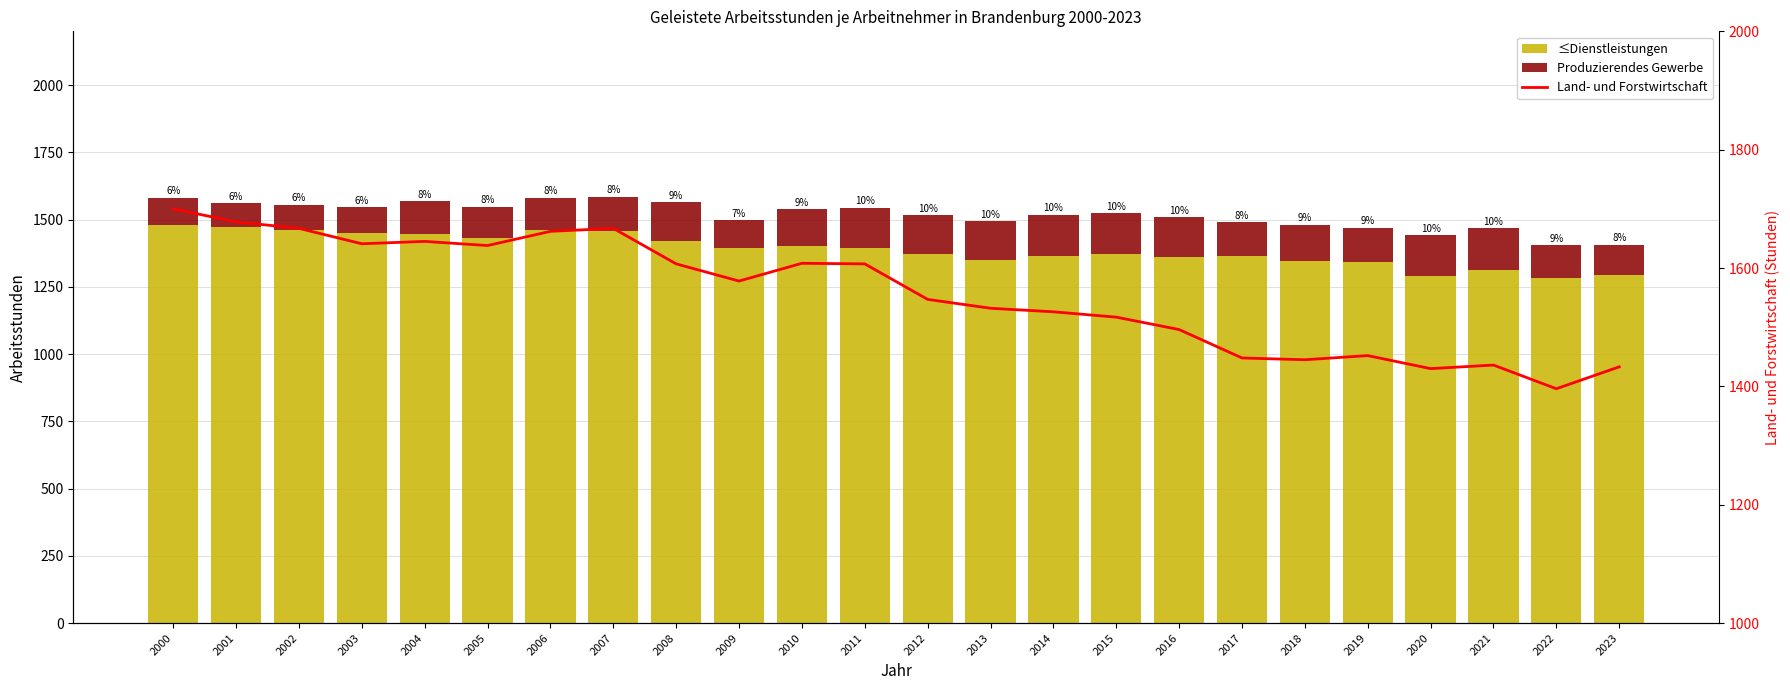

True or false: ≤Dienstleistungen has a value of 1823 at 2018.

False